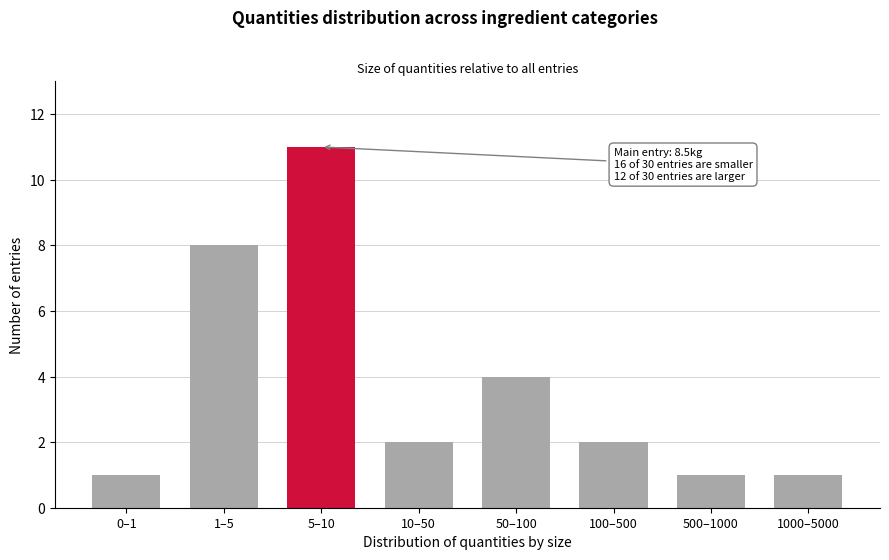

Reading right to left, what are all the values shown in this chart?

1000–5000=1	500–1000=1	100–500=2	50–100=4	10–50=2	5–10=11	1–5=8	0–1=1